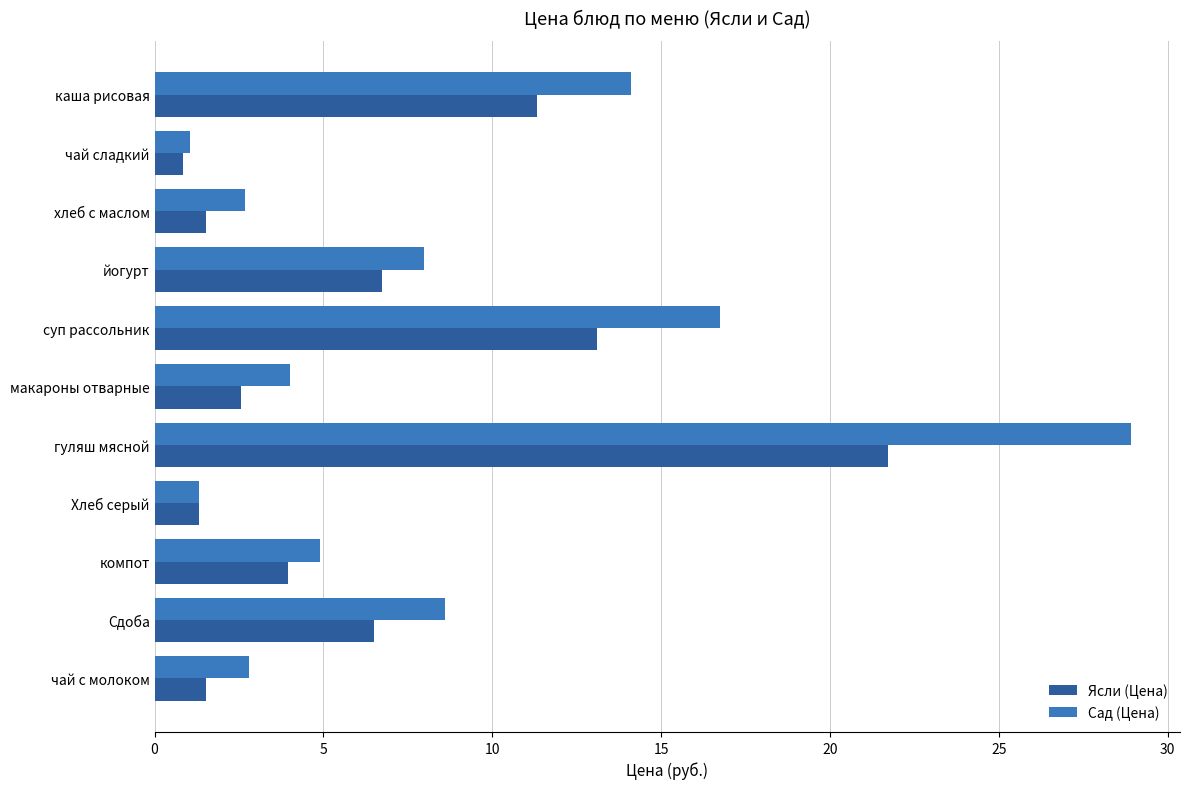

Count the number of categories in the chart.

11